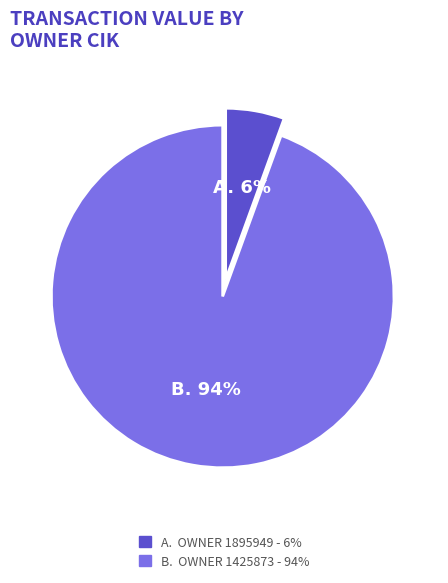

Is there a majority slice in this chart?

Yes